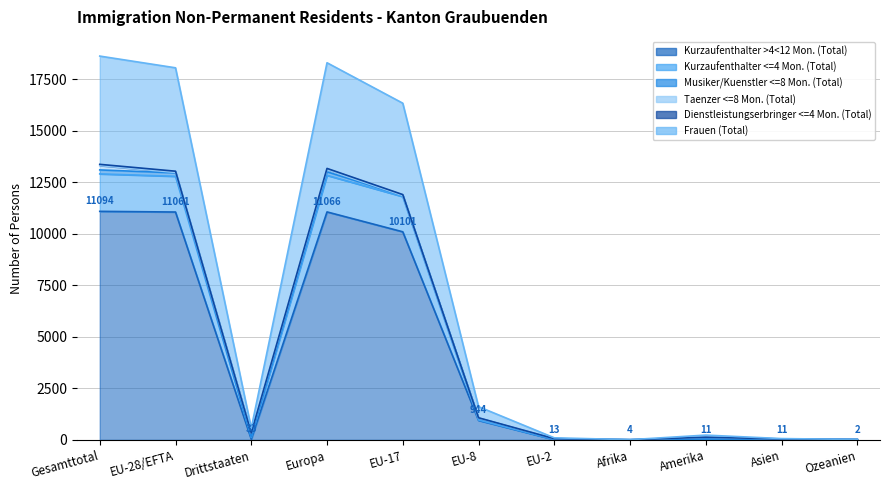

In Frauen (Total), how many points are higher than both neighbors (excluding endpoints)?

2